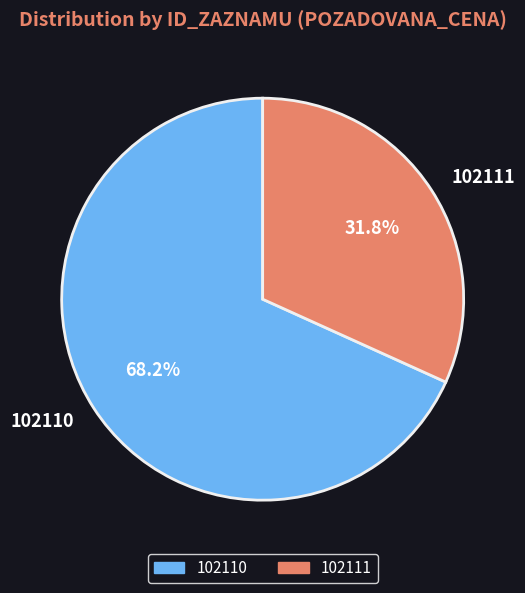

What percentage is the 102111 slice, to the nearest percent?

32%